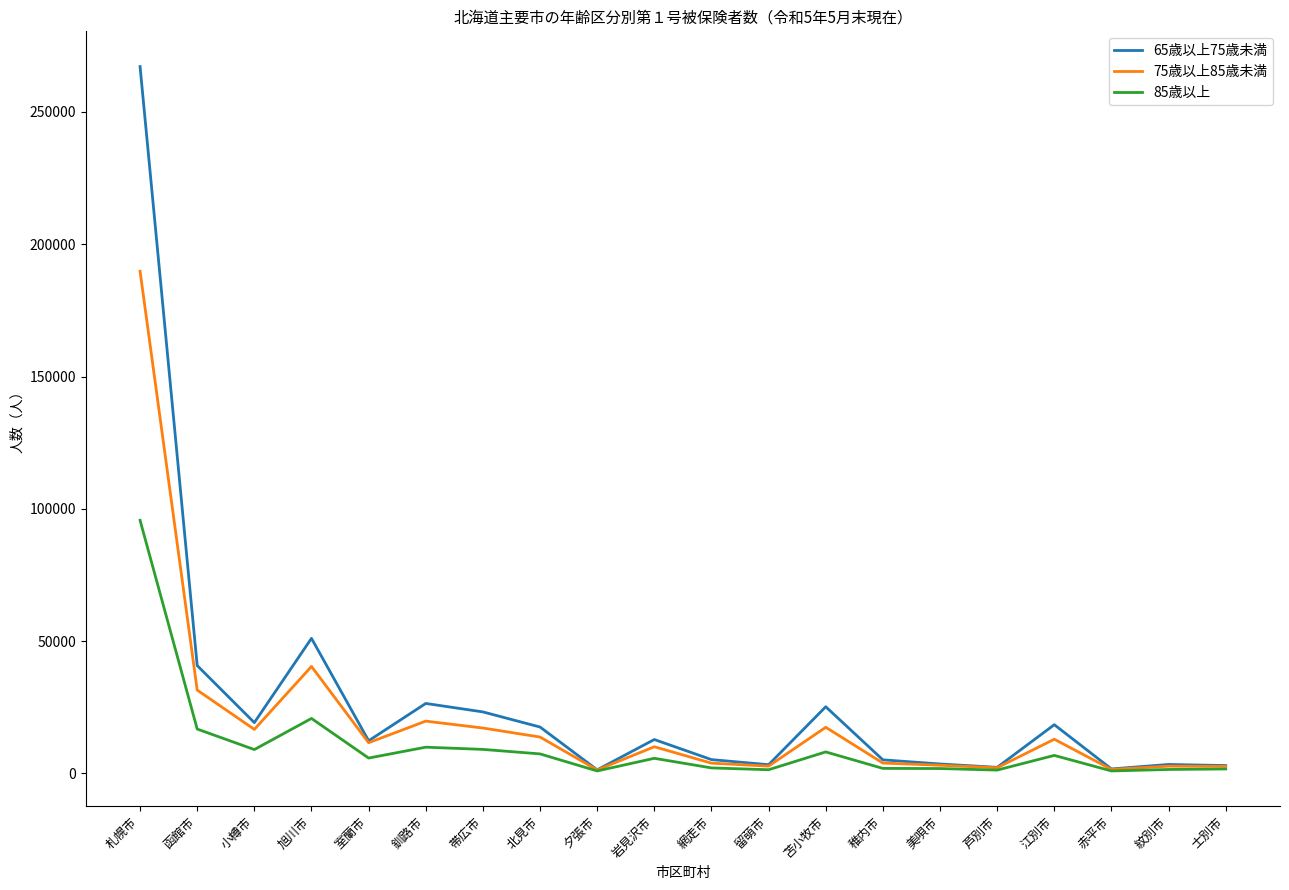

Read the 85歳以上 value at 士別市.

1684